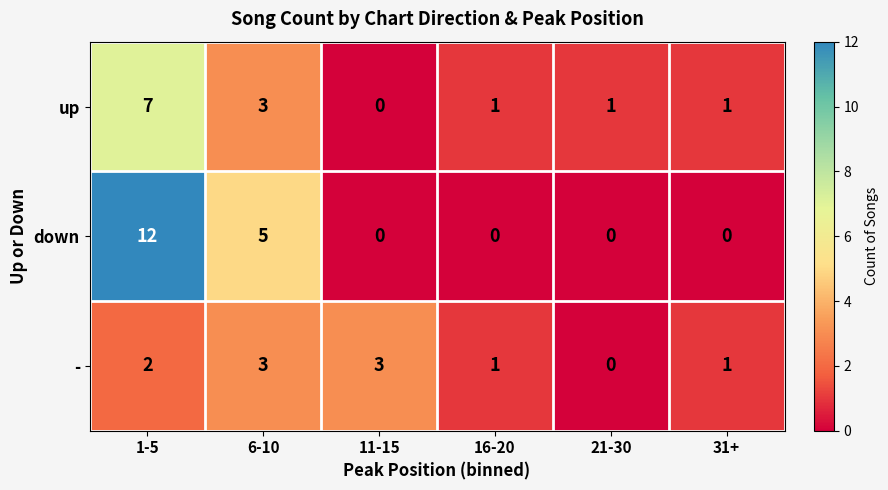

At which label is down closest to 6?

6-10